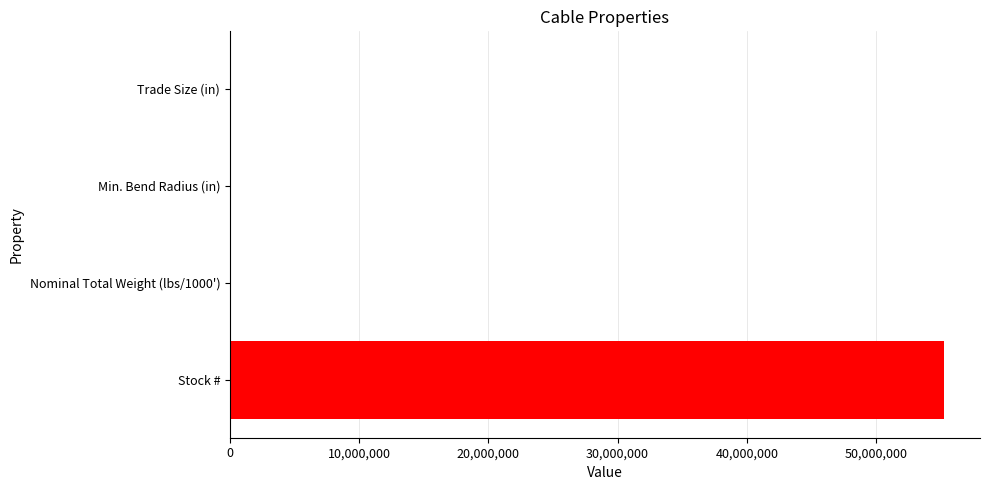

What is the maximum value shown in the chart?

55282908